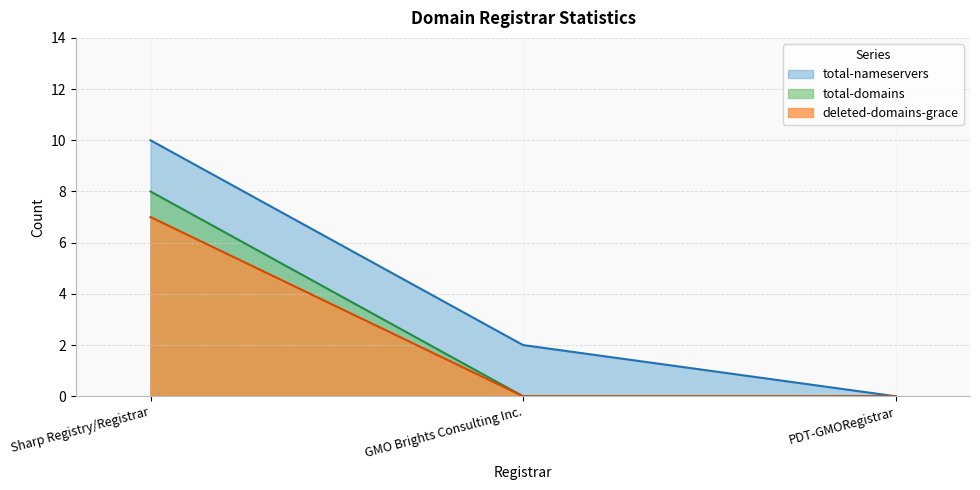

Rank the series at Sharp Registry/Registrar from highest to lowest value.

total-domains, deleted-domains-grace